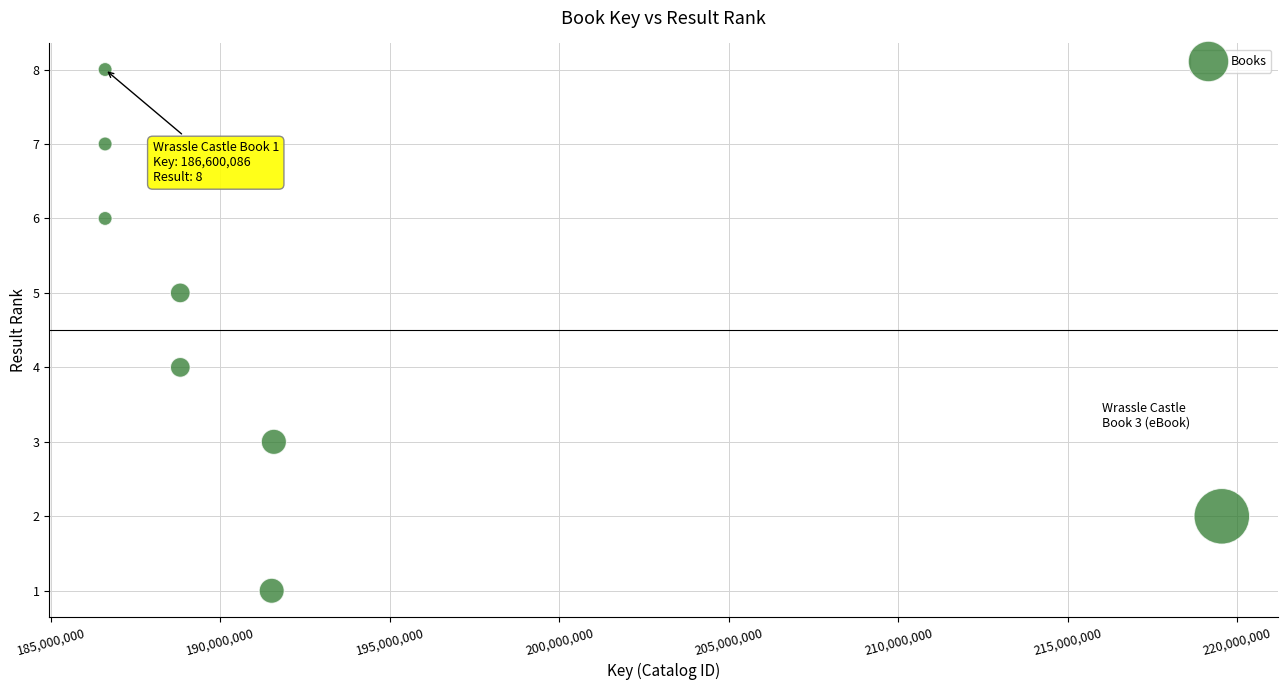

What is the range of Y values (max minus min)?

7